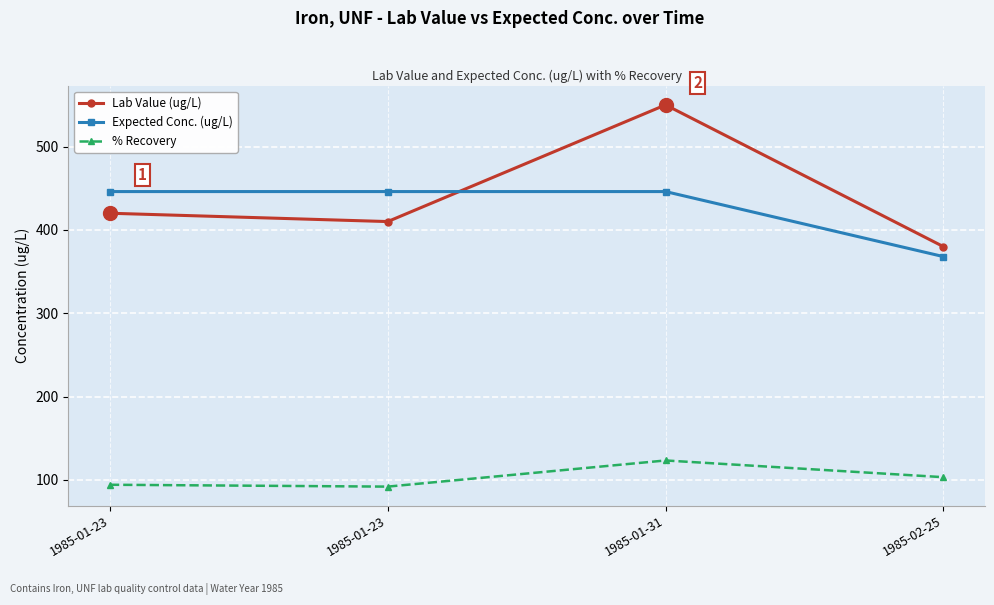

What is the value of the Lab Value (ug/L) point at the 4th from the left?

380.0